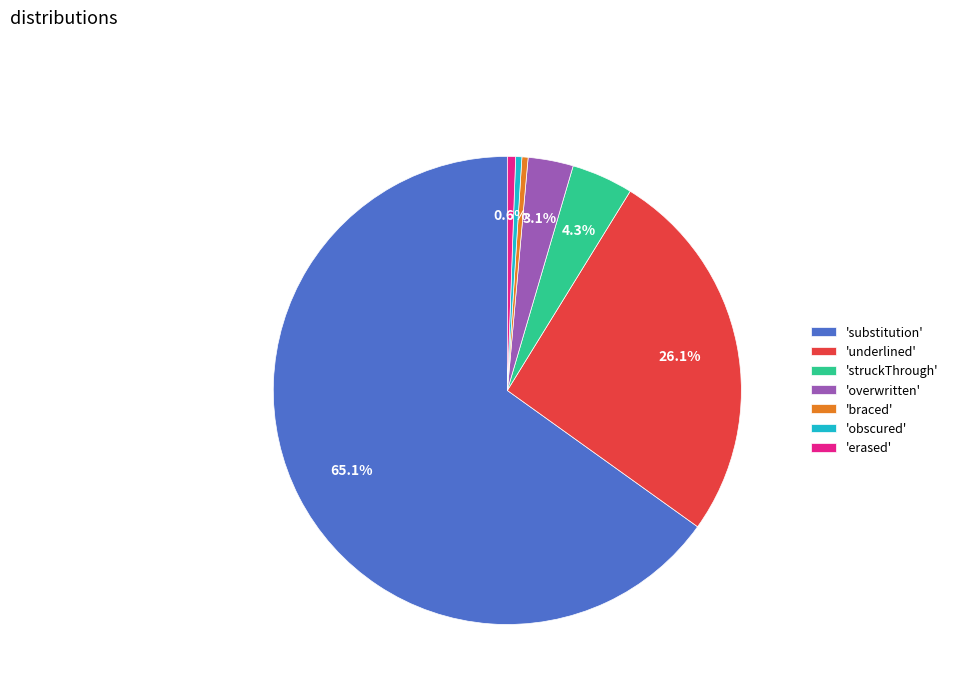

What is the majority slice?

'substitution'